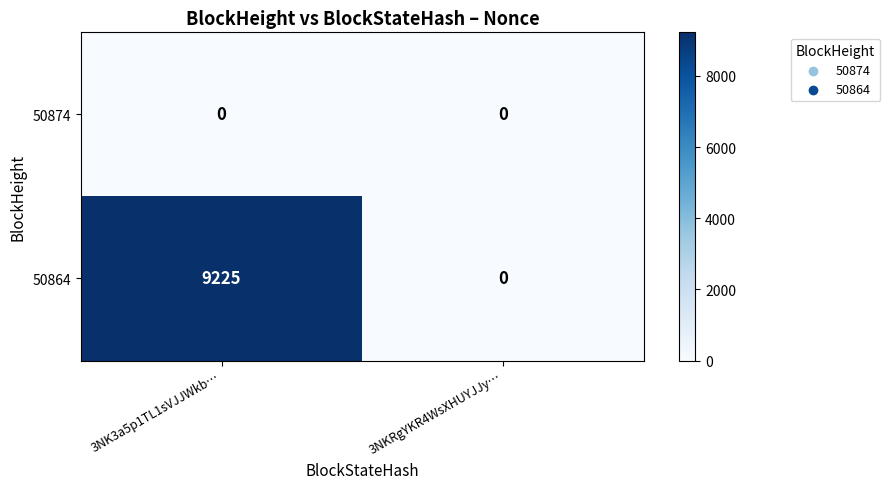

Is it true that 50874 equals 0 at 3NK3a5p1TL1sVJJWkb…?

True